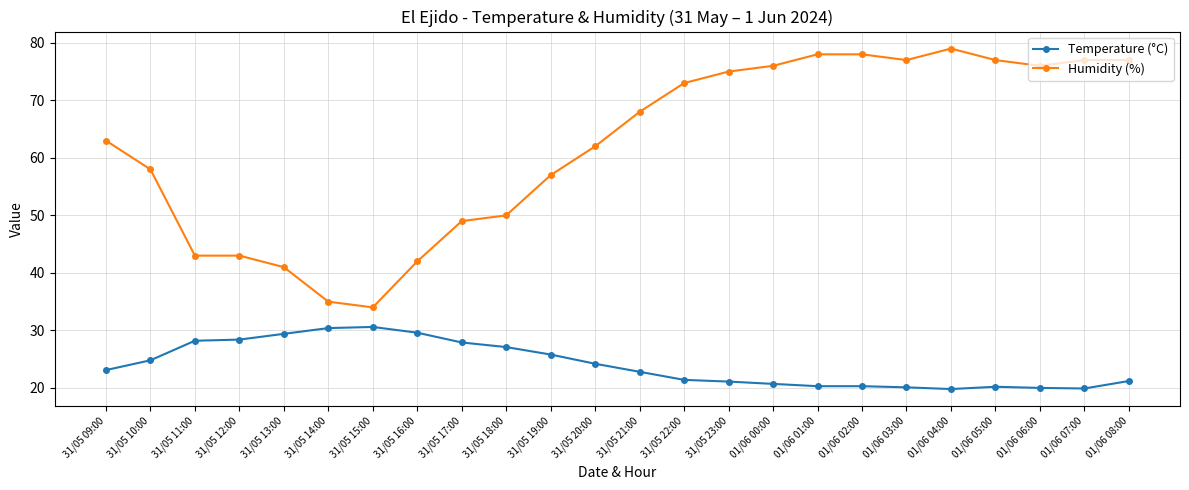

What is the difference between the Temperature (°C) values at 01/06 06:00 and 31/05 23:00?

1.1